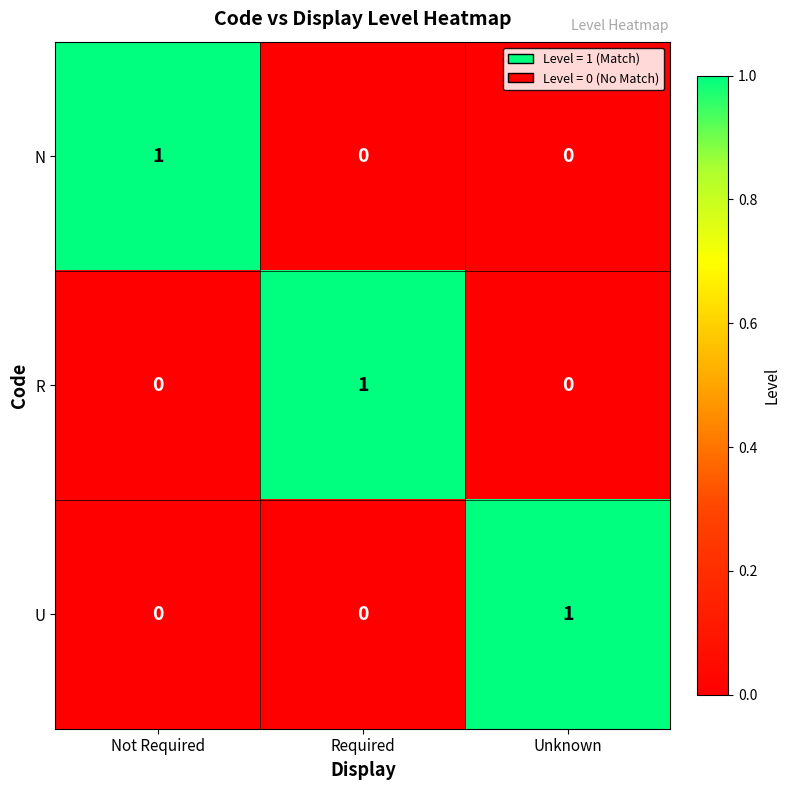

What is the total value across all series at Required?

1